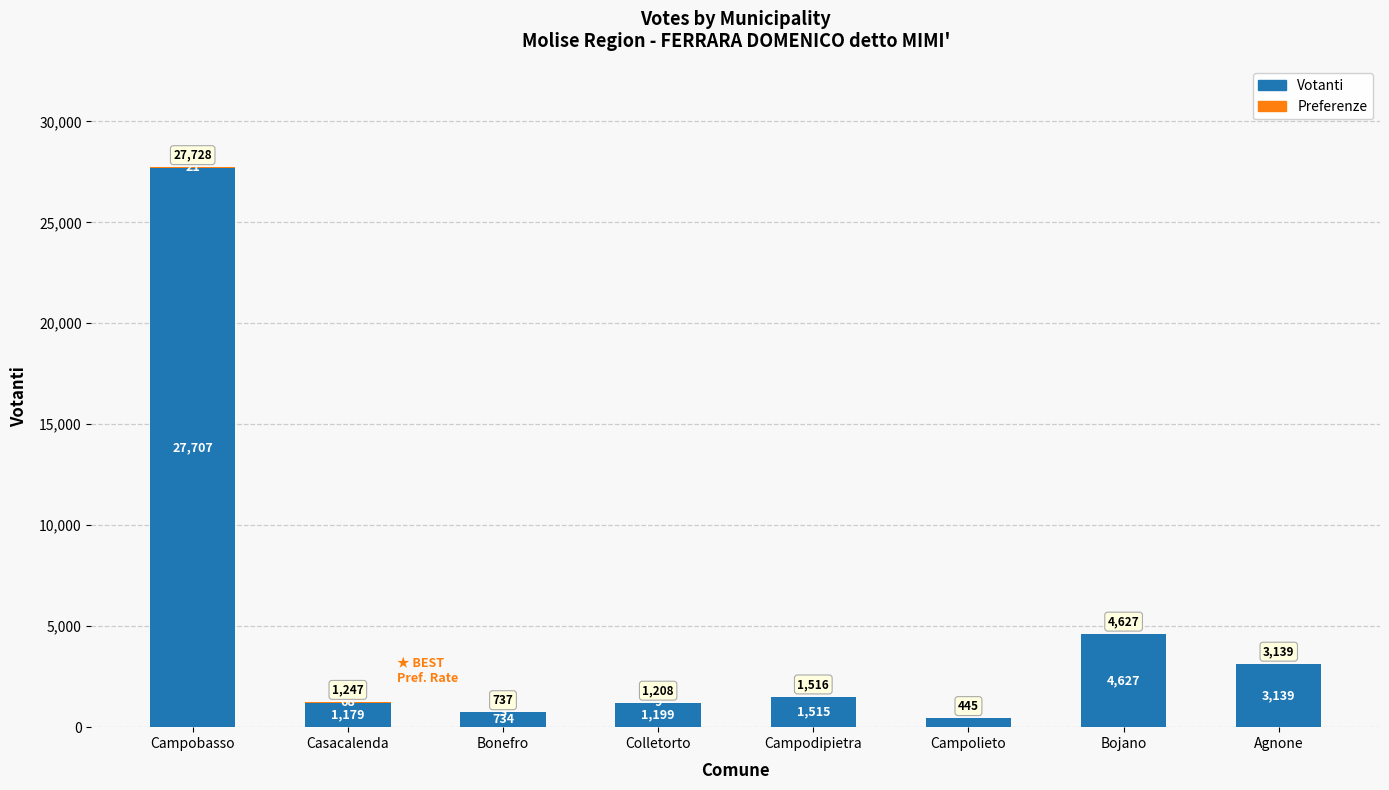

What is the total value across all series at Campolieto?

445